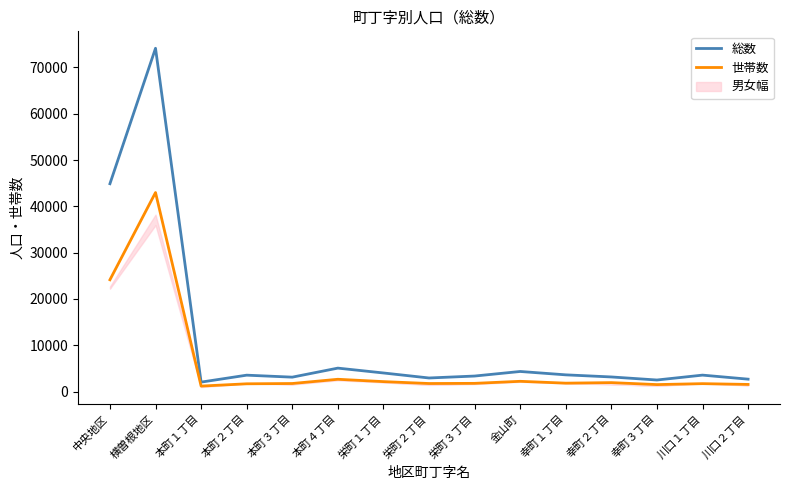

What is the highest value of the 総数 series?

74141